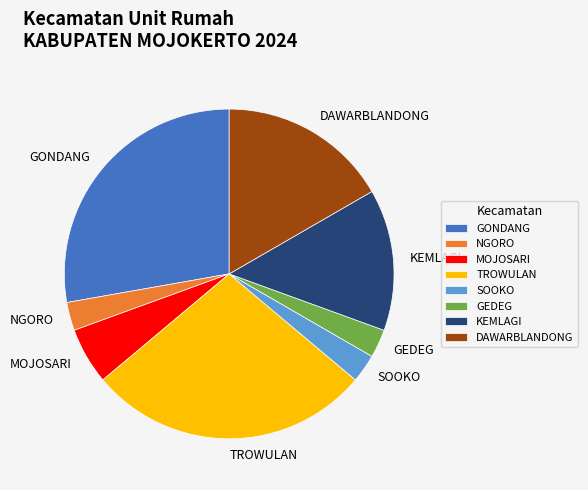

How many segments does this pie chart have?

8